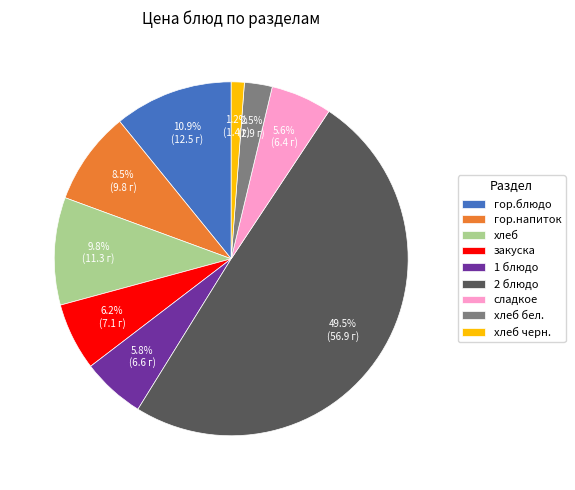

Approximately how many times larger is the value at гор.блюдо compared to хлеб черн.?

9.1